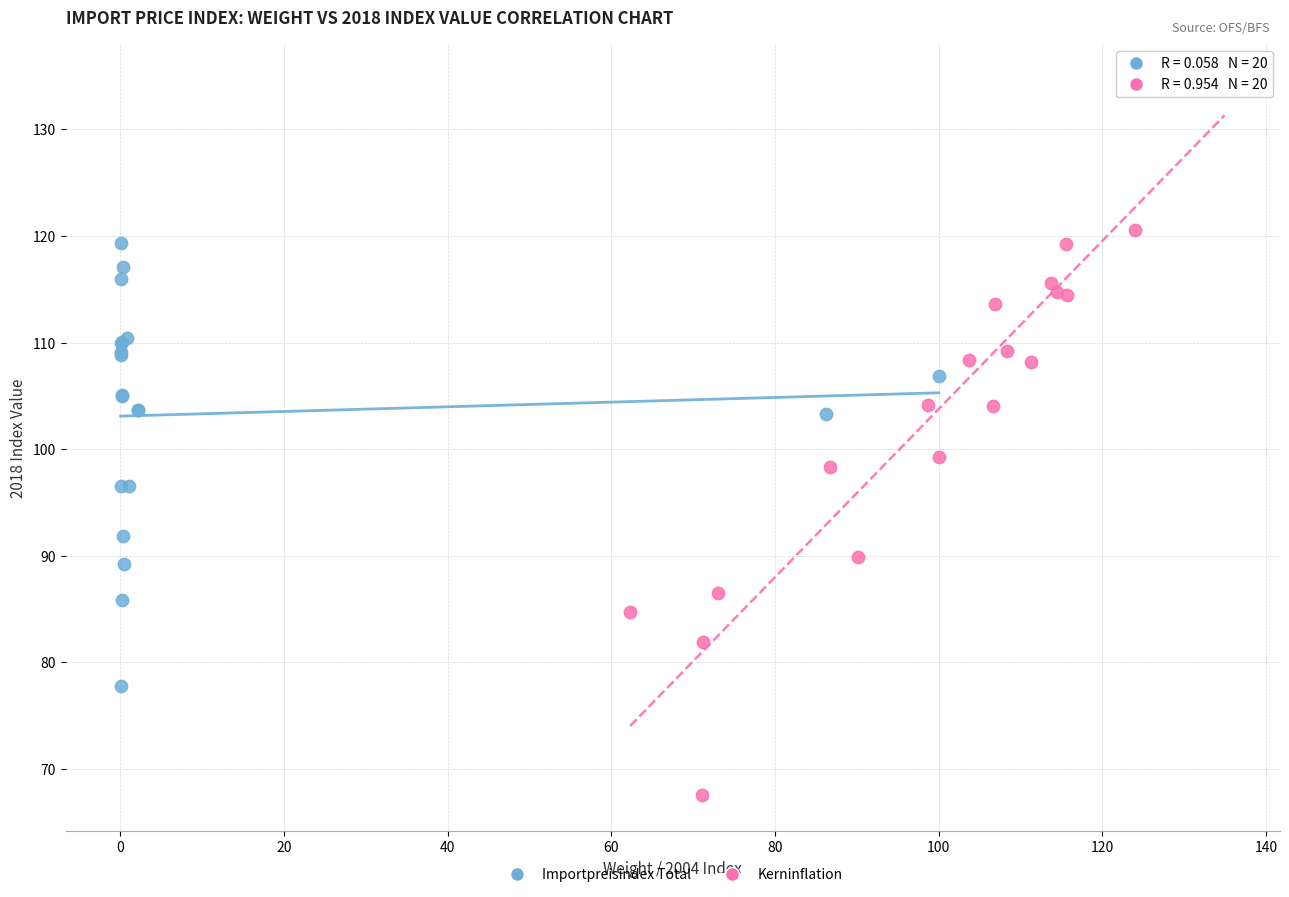

Which series has the widest spread of Y values?

Kerninflation